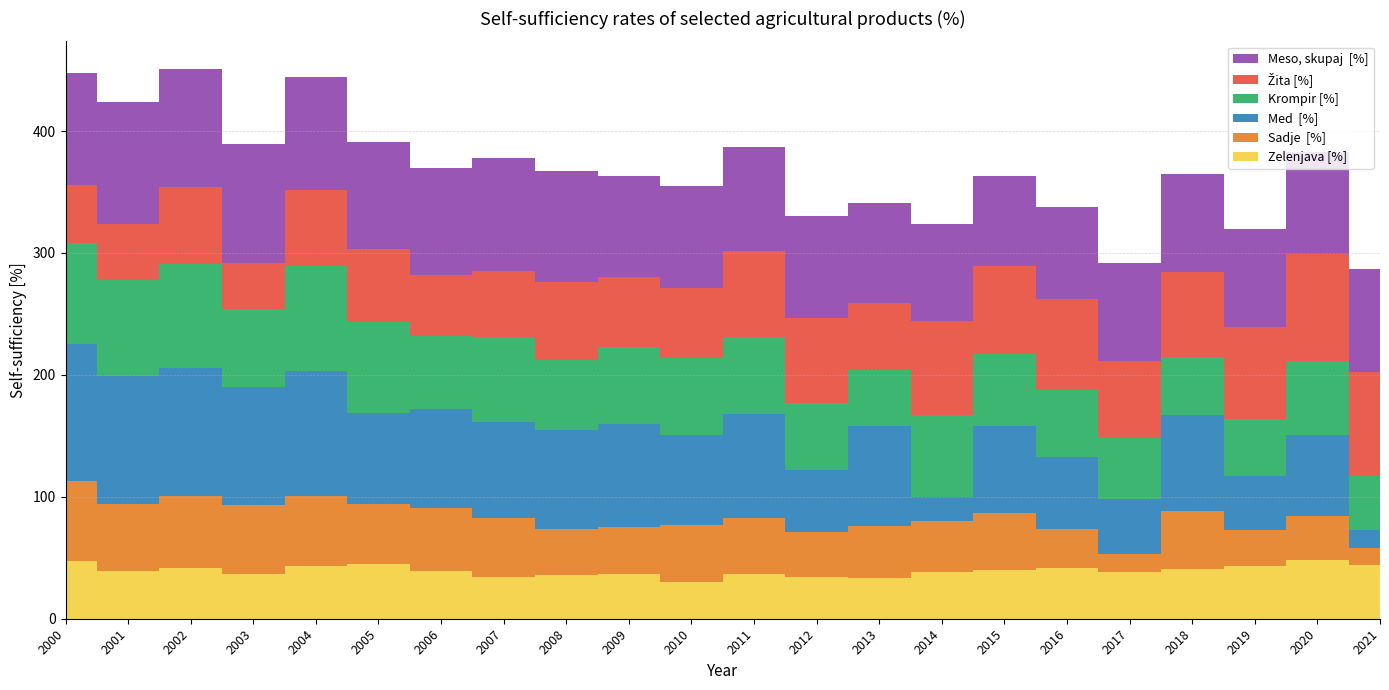

Reading left to right, transcribe all the data shown in this chart.

Zelenjava [%]: 2000=47	2001=39	2002=42	2003=37	2004=43	2005=45	2006=39	2007=34	2008=36	2009=37	2010=30	2011=37	2012=34	2013=33	2014=38	2015=40	2016=42	2017=38	2018=41	2019=43	2020=48	2021=44
Sadje  [%]: 2000=66	2001=55	2002=59	2003=56	2004=58	2005=49	2006=52	2007=49	2008=38	2009=38	2010=47	2011=46	2012=37	2013=43	2014=42	2015=47	2016=32	2017=15	2018=47	2019=30	2020=36	2021=14
Med  [%]: 2000=112	2001=105	2002=105	2003=97	2004=102	2005=75	2006=81	2007=78	2008=81	2009=85	2010=74	2011=85	2012=51	2013=82	2014=20	2015=71	2016=59	2017=45	2018=79	2019=44	2020=67	2021=15
Krompir [%]: 2000=83	2001=79	2002=85	2003=64	2004=86	2005=74	2006=60	2007=70	2008=57	2009=63	2010=63	2011=63	2012=55	2013=46	2014=67	2015=59	2016=55	2017=50	2018=48	2019=47	2020=60	2021=44
Žita [%]: 2000=48	2001=46	2002=63	2003=38	2004=63	2005=60	2006=50	2007=54	2008=64	2009=57	2010=57	2011=71	2012=70	2013=55	2014=77	2015=72	2016=74	2017=63	2018=69	2019=75	2020=88	2021=85
Meso, skupaj  [%]: 2000=92	2001=100	2002=97	2003=97	2004=92	2005=88	2006=88	2007=93	2008=91	2009=83	2010=84	2011=85	2012=83	2013=82	2014=80	2015=74	2016=76	2017=81	2018=81	2019=81	2020=84	2021=85